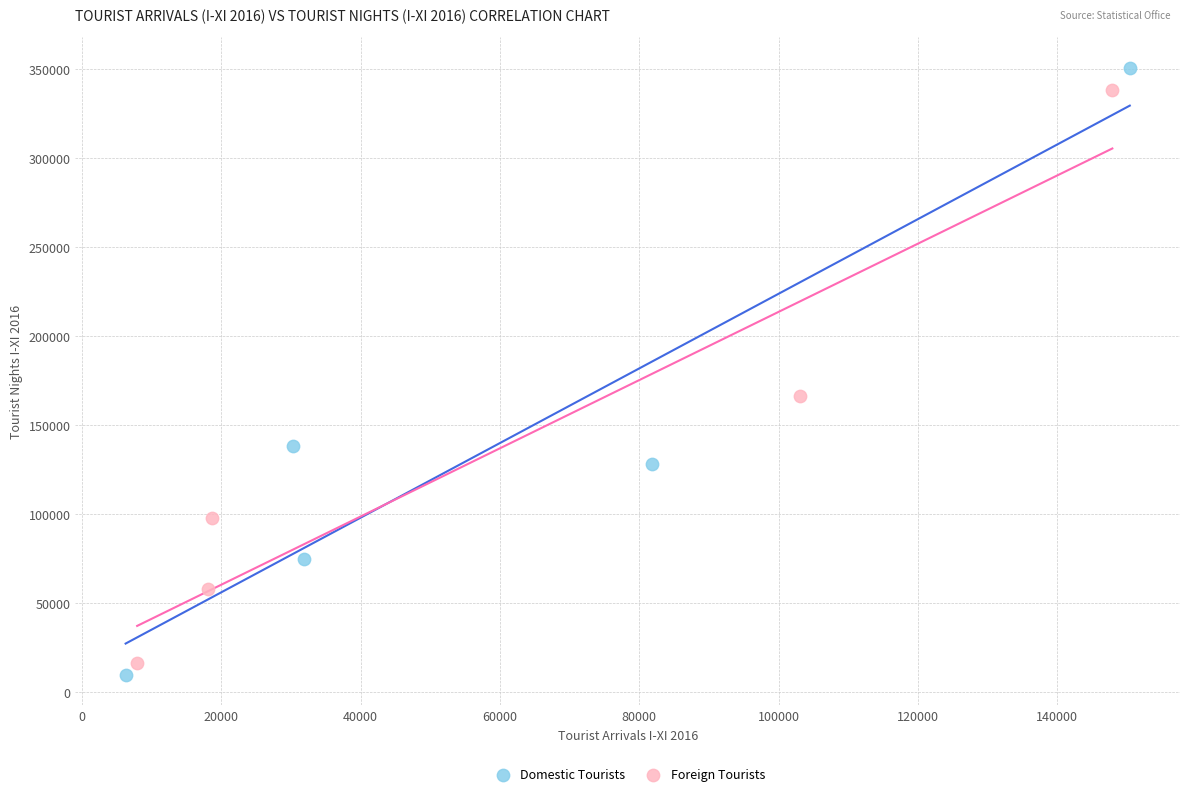

Which series has the widest spread of Y values?

Domestic Tourists